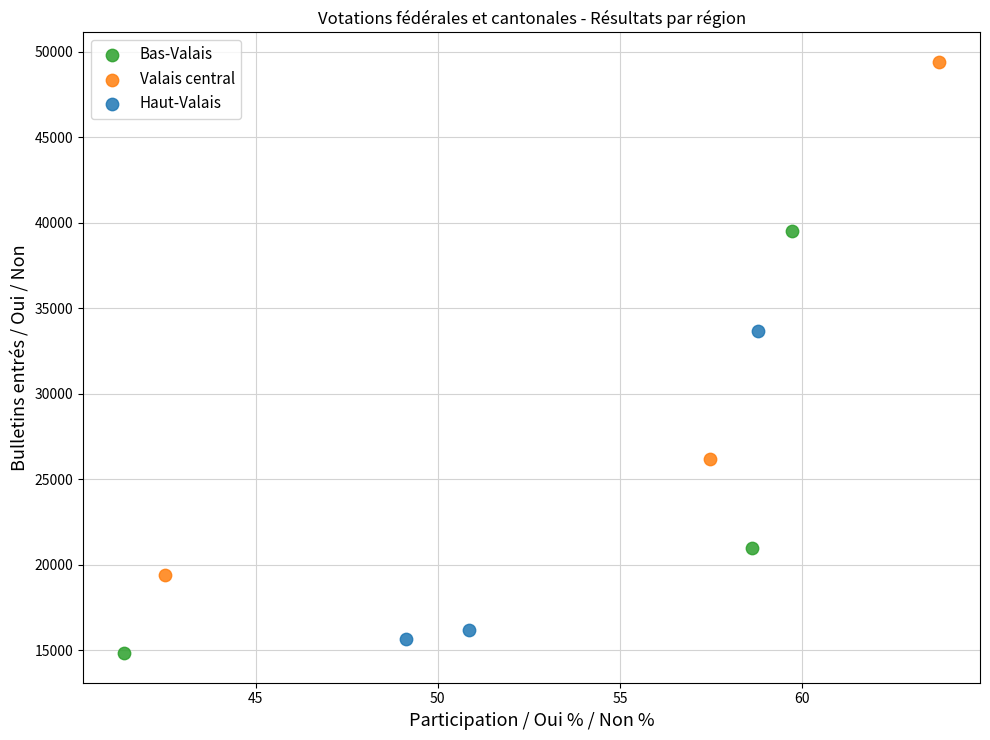

Which series contains the highest Y value?

Valais central